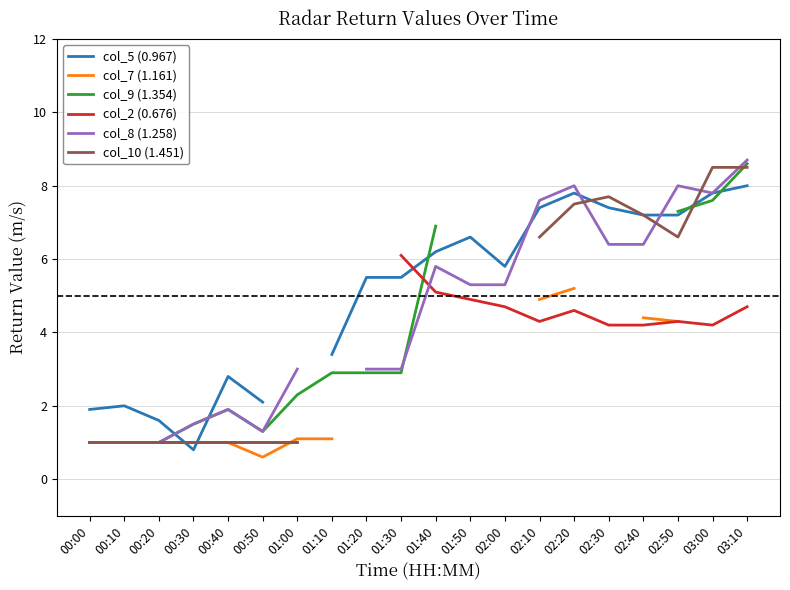

How many interior local peaks does the col_10 (1.451) series have?

1